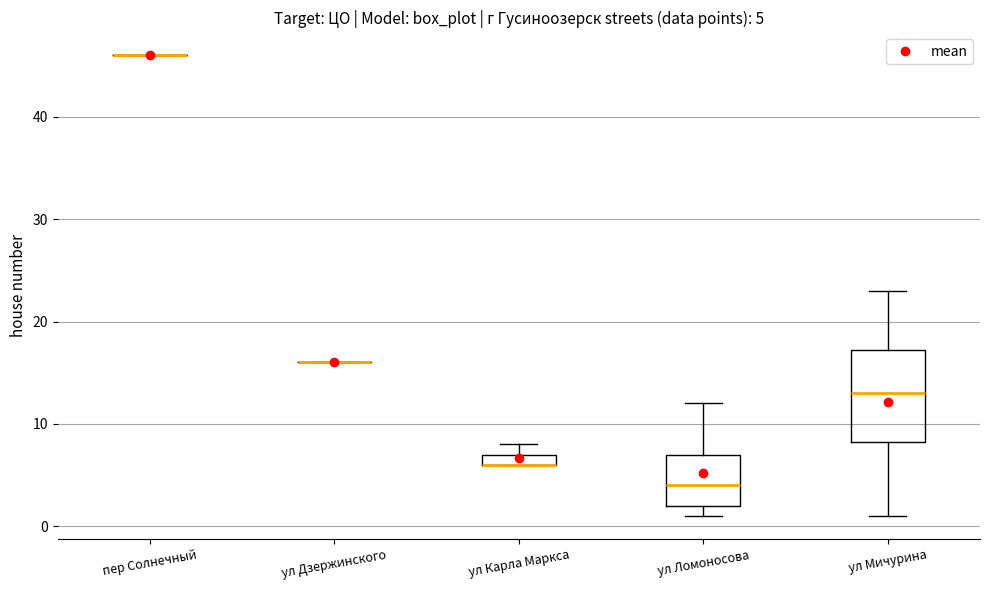

Comparing the boxes themselves (not the whiskers), which one is the tallest?

ул Мичурина